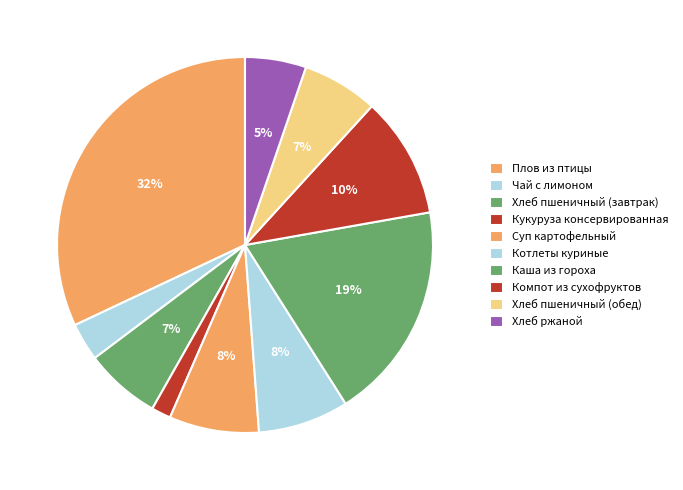

What percentage is the Каша из гороха slice, to the nearest percent?

19%